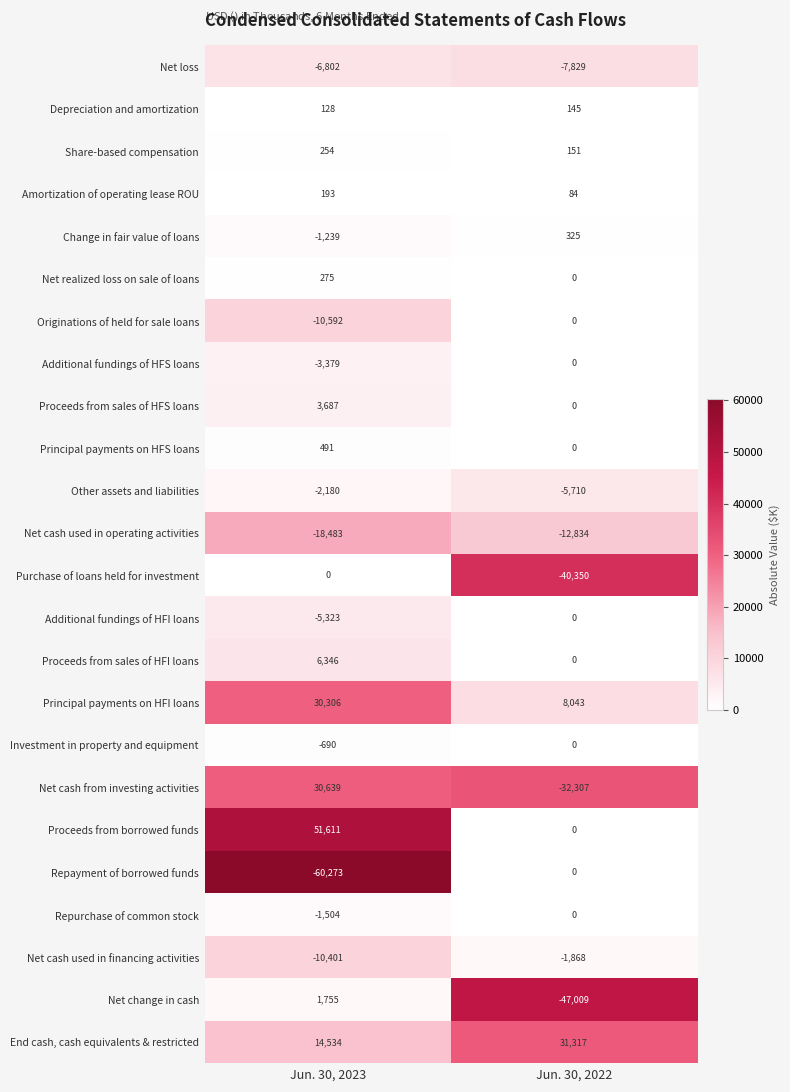

Which series has the widest spread of values?

Net cash from investing activities